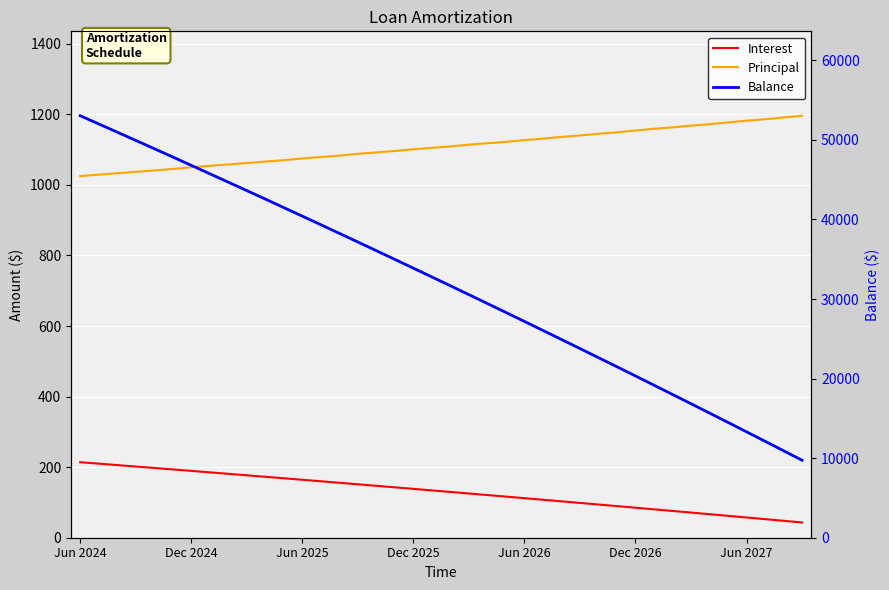

Where does the Interest series first go above 134?

Jun 2024